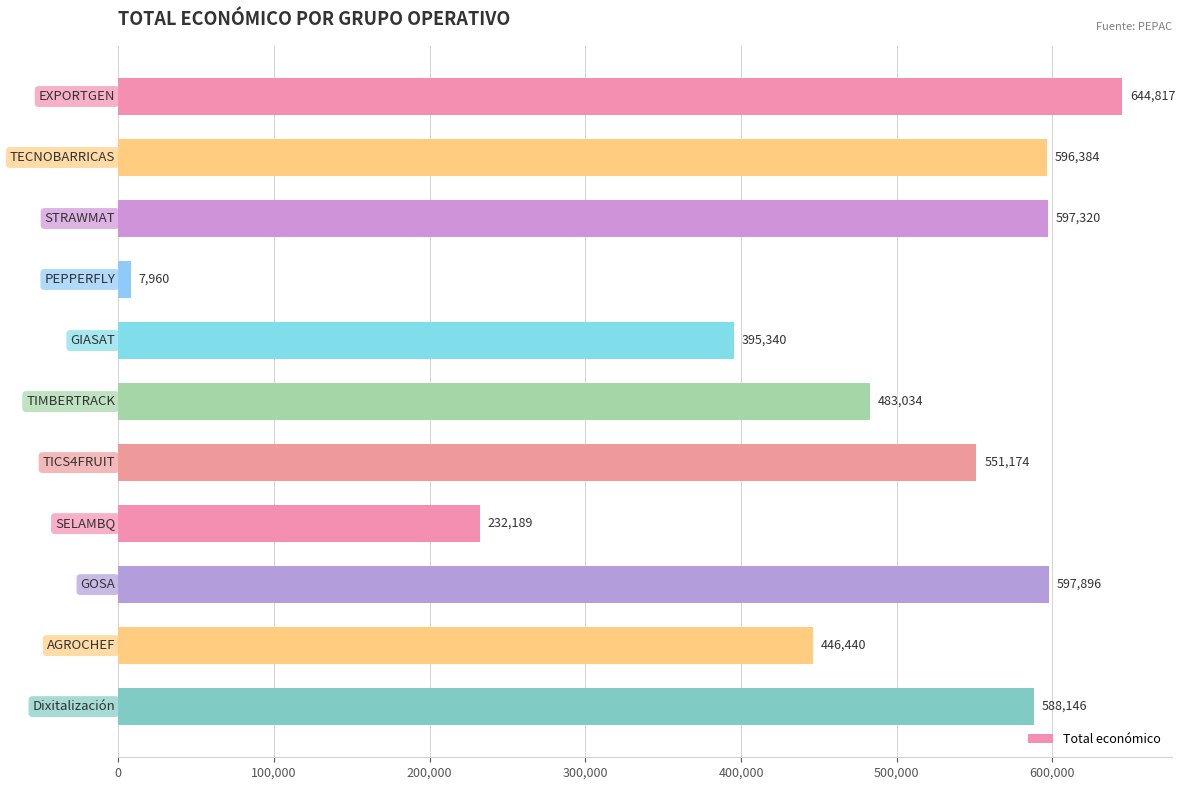

What is the difference between the maximum and minimum values?

636857